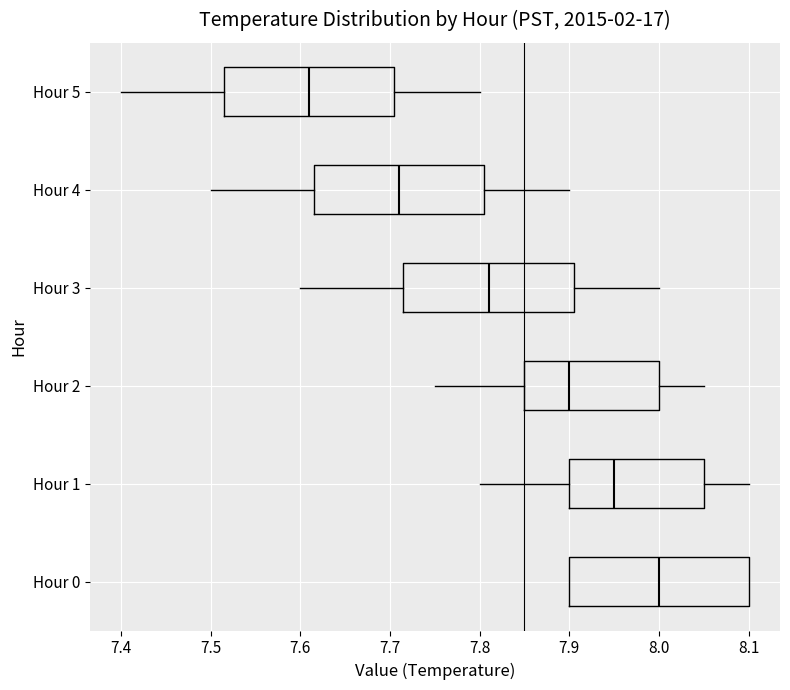

Which box has the furthest to the left median line?

Hour 5